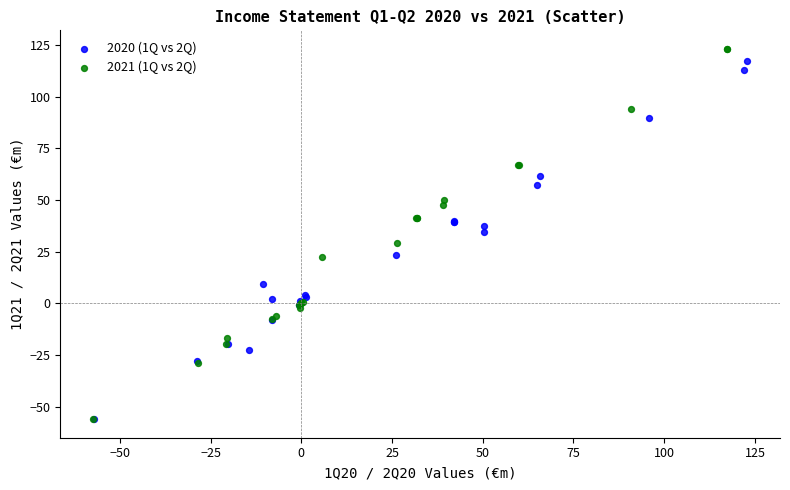

What are all the series names shown in the legend?

2020 (1Q vs 2Q), 2021 (1Q vs 2Q)